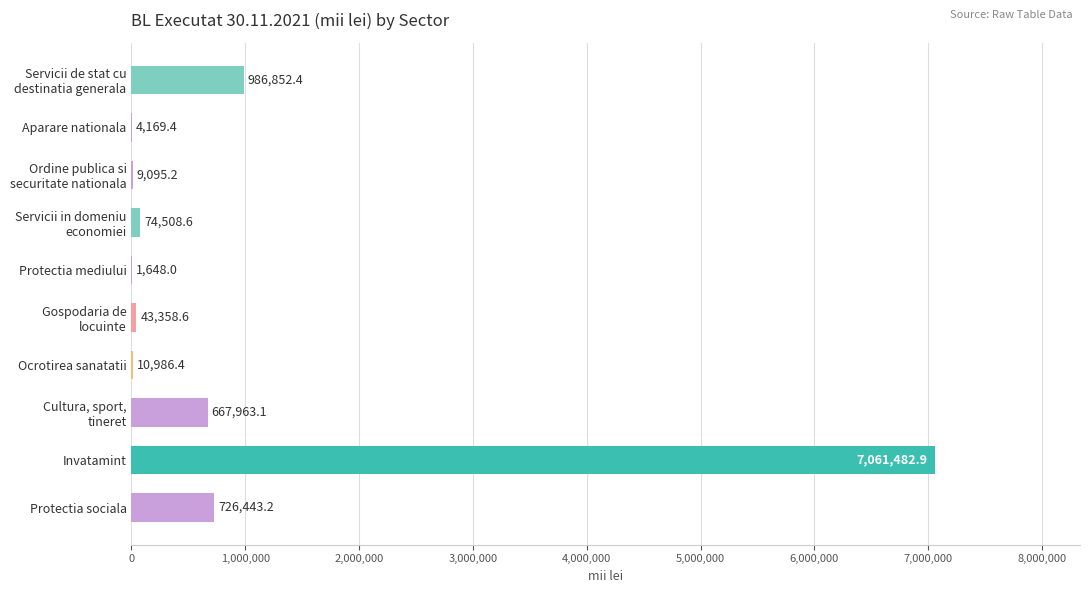

What is the maximum value shown in the chart?

7061482.9